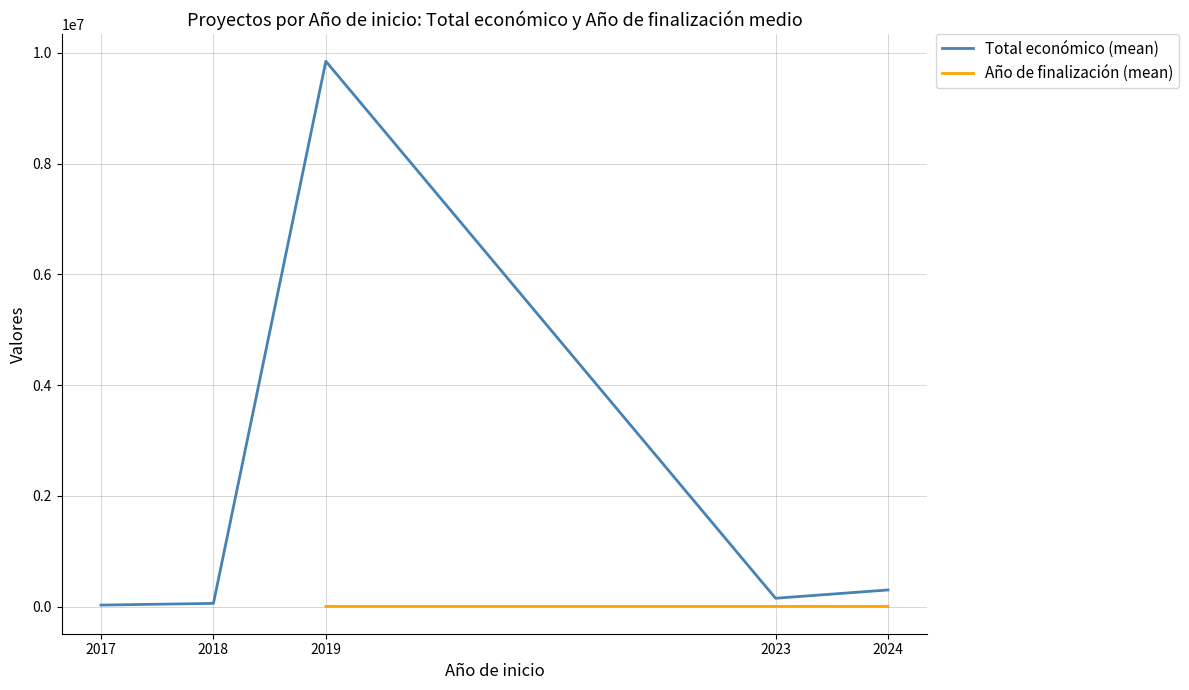

At which label does Total económico (mean) reach its peak?

2019